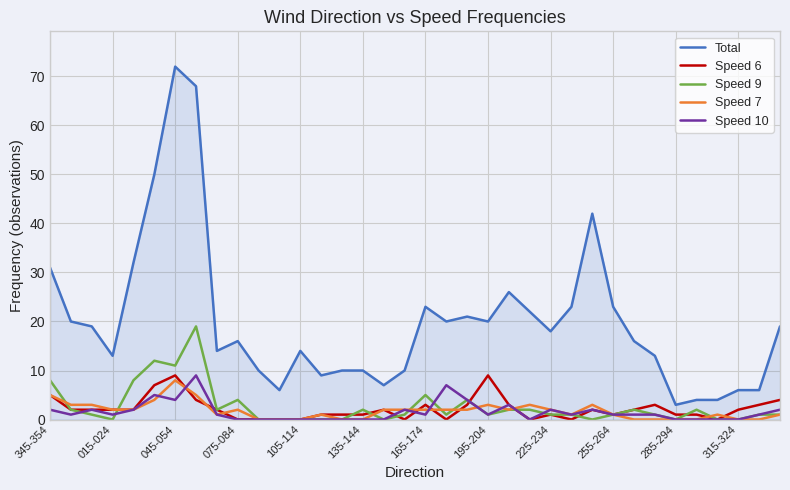

What is the lowest value of the Total series?

3